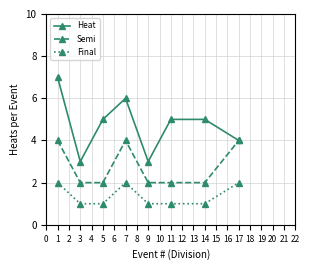

What is the maximum value for Semi?

4